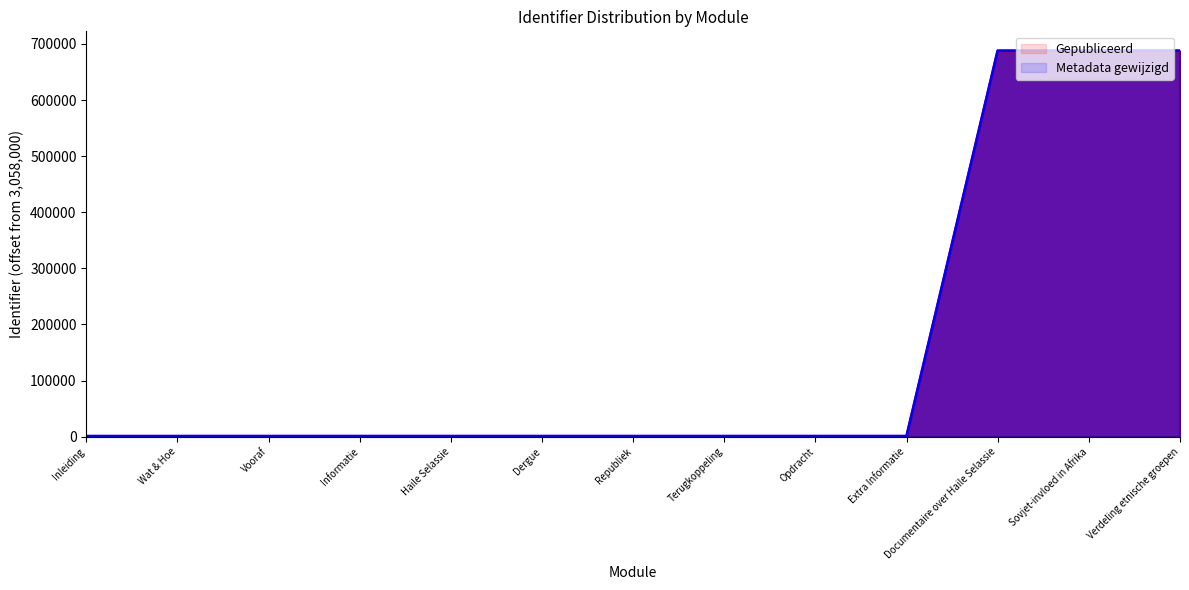

Which series has the widest spread of values?

Gepubliceerd